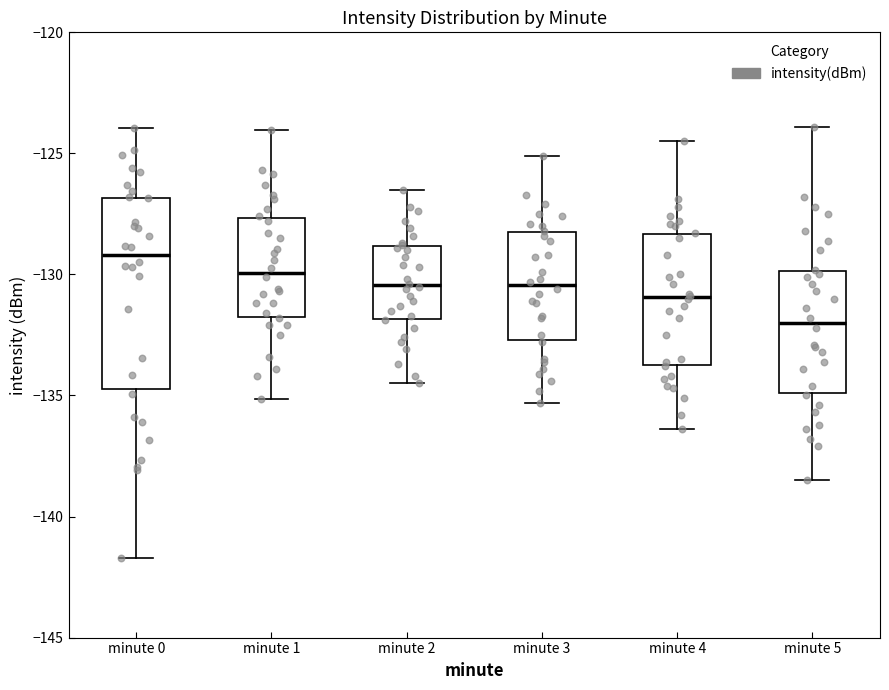

Reading left to right, transcribe this box plot: for each box, give where its median line is, the range the box spans, and where its two whiskers end, as read against the y-axis. The values are not printed on the chart, so give them approximately, as read against the axis.

minute 0: median -129.0, box -134.5 to -127.0, whiskers -141.5 to -124.0
minute 1: median -130.0, box -131.5 to -127.5, whiskers -135.0 to -124.0
minute 2: median -130.5, box -132.0 to -129.0, whiskers -134.5 to -126.5
minute 3: median -130.5, box -132.5 to -128.0, whiskers -135.5 to -125.0
minute 4: median -131.0, box -133.5 to -128.5, whiskers -136.5 to -124.5
minute 5: median -132.0, box -135.0 to -130.0, whiskers -138.5 to -124.0